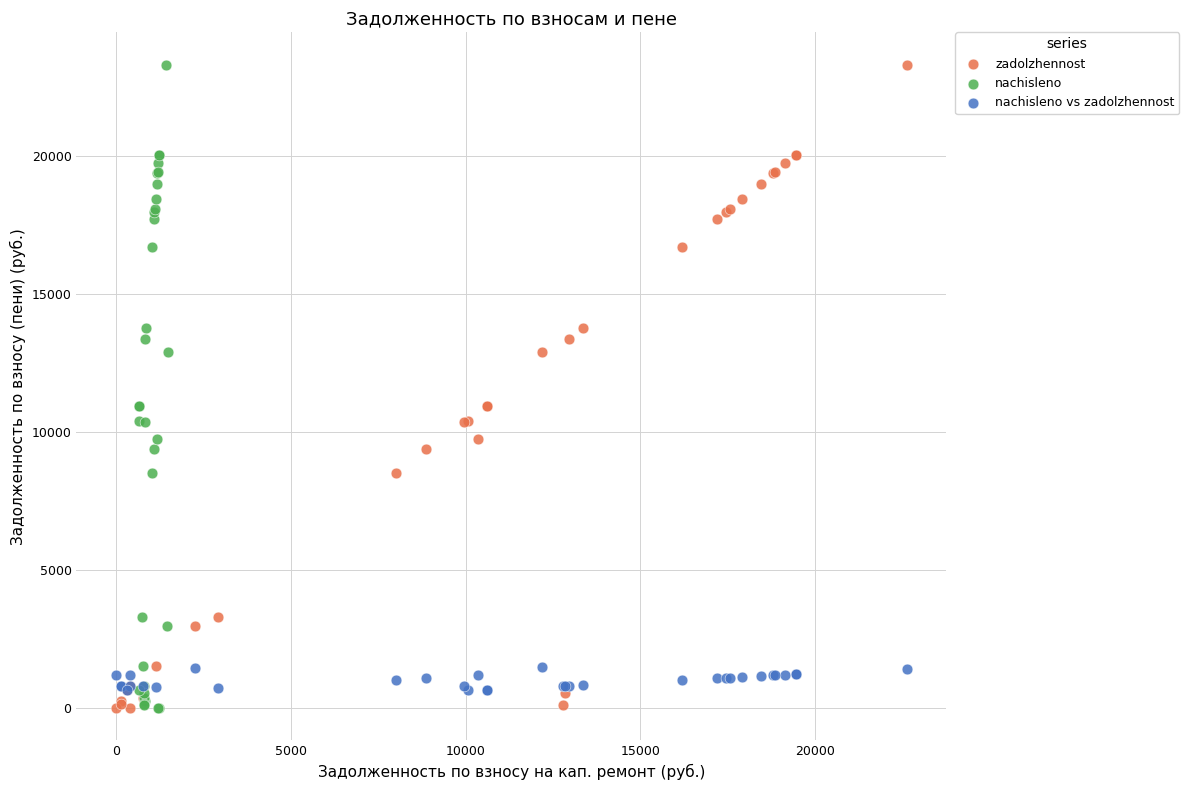

What are all the series names shown in the legend?

zadolzhennost, nachisleno, nachisleno vs zadolzhennost